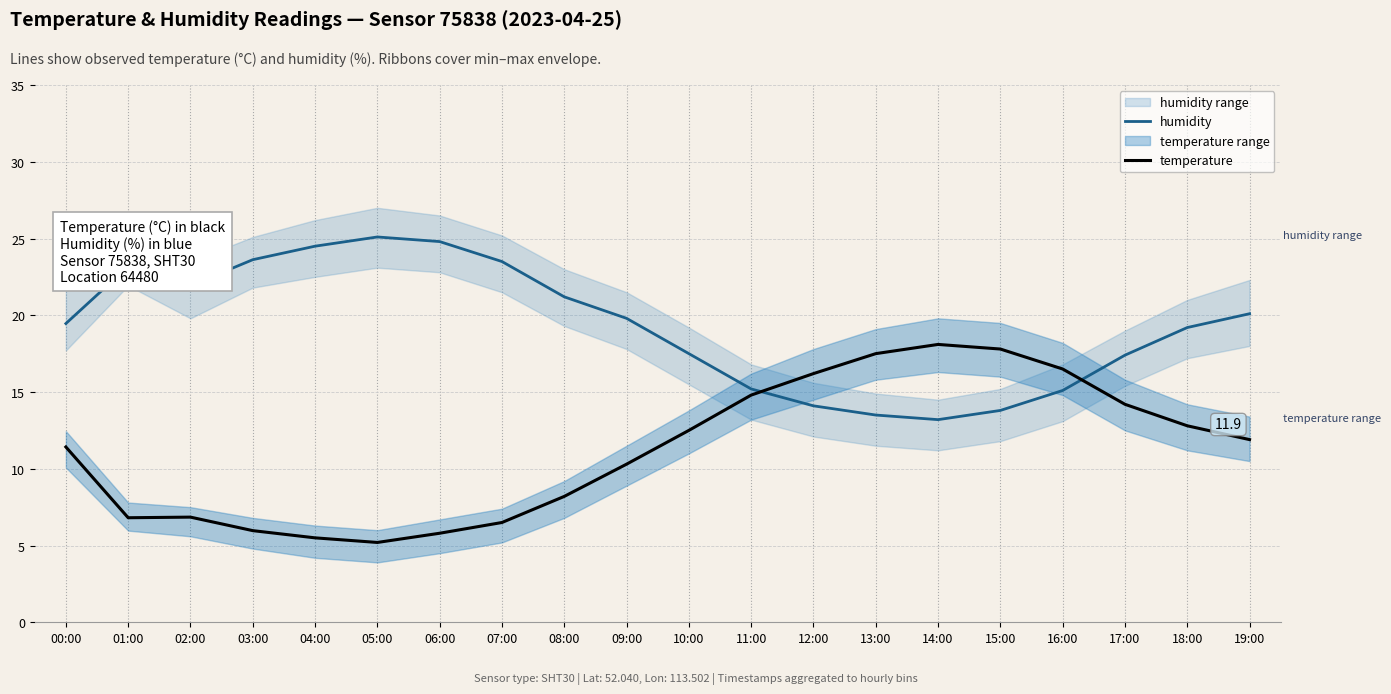

Does the chart display data point markers on the line(s)?

No